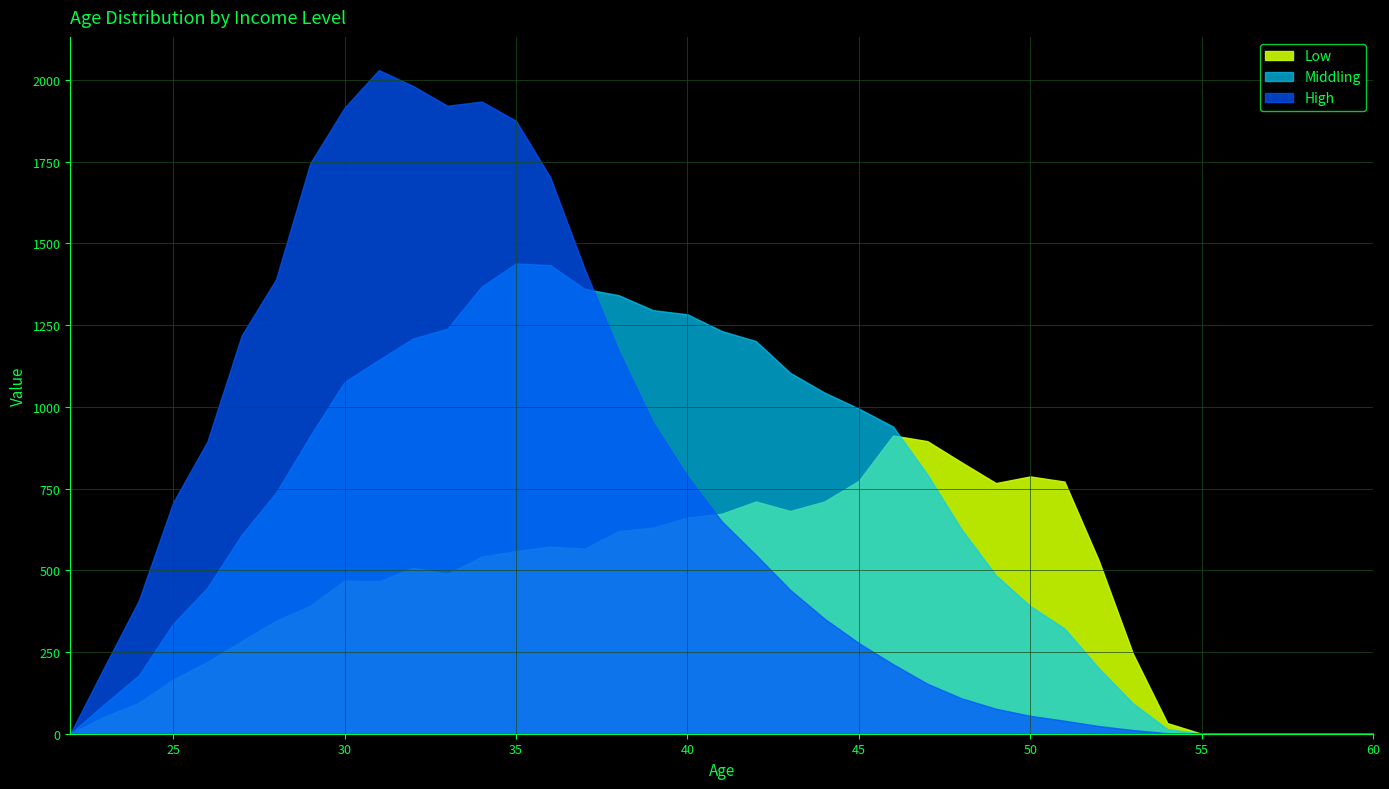

Which series has the largest total across all categories?

High